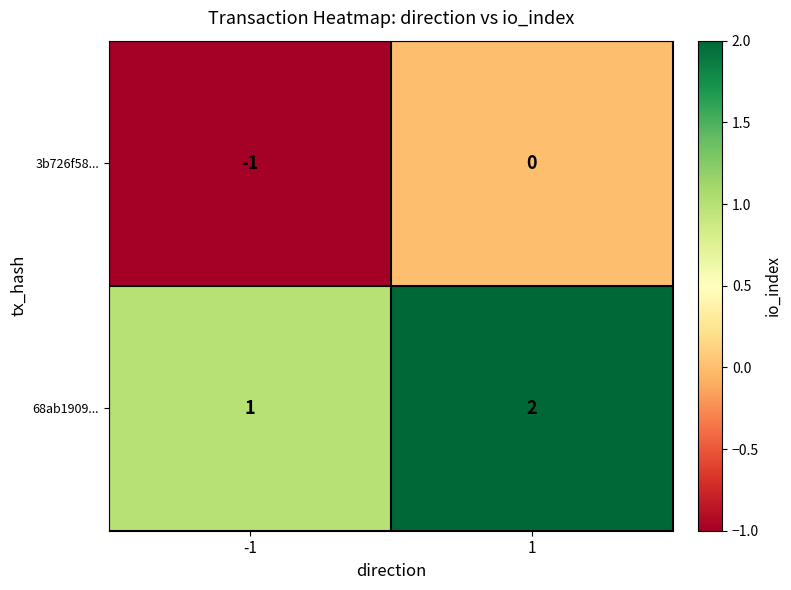

At 1, list the series in order from largest to smallest.

68ab1909..., 3b726f58...